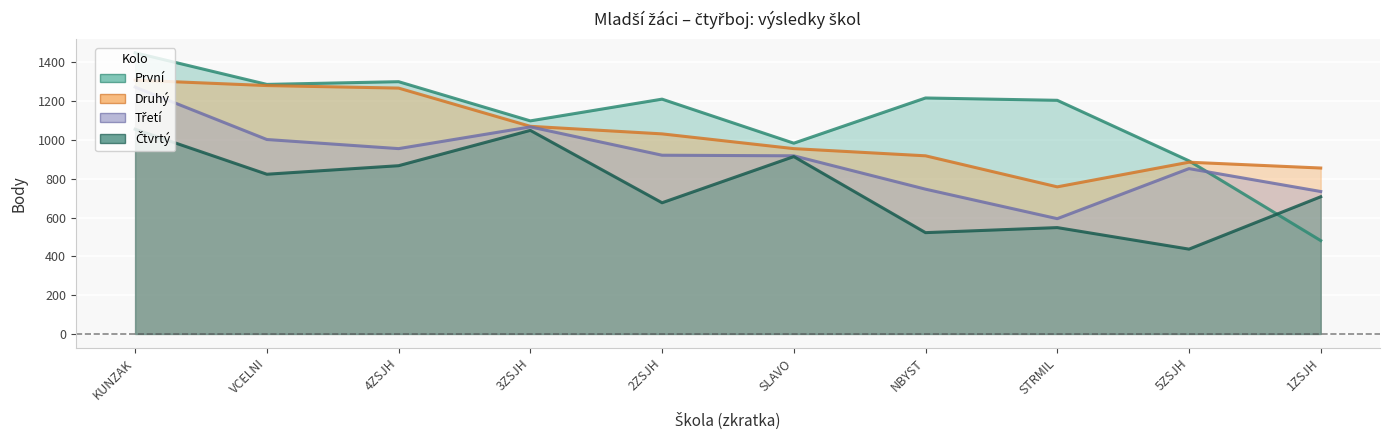

Reading right to left, list all the values displayed in this chart.

První: 481	892	1204	1216	983	1210	1098	1300	1286	1449
Druhý: 855	885	758	918	955	1031	1070	1267	1280	1308
Třetí: 734	852	594	746	918	921	1067	955	1002	1272
Čtvrtý: 707	437	548	522	914	676	1049	867	823	1055